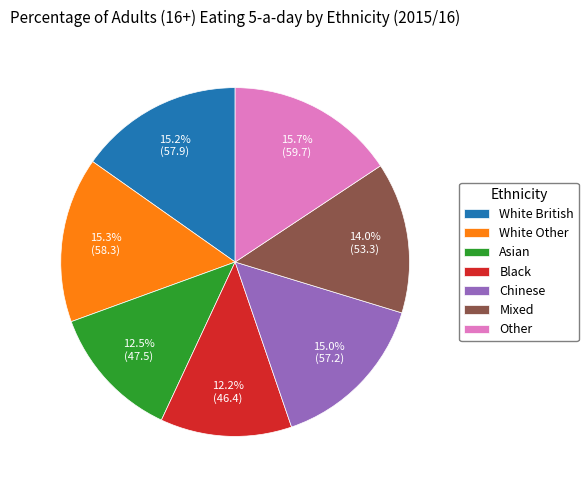

Approximately how many times larger is the value at Mixed compared to Asian?

1.1